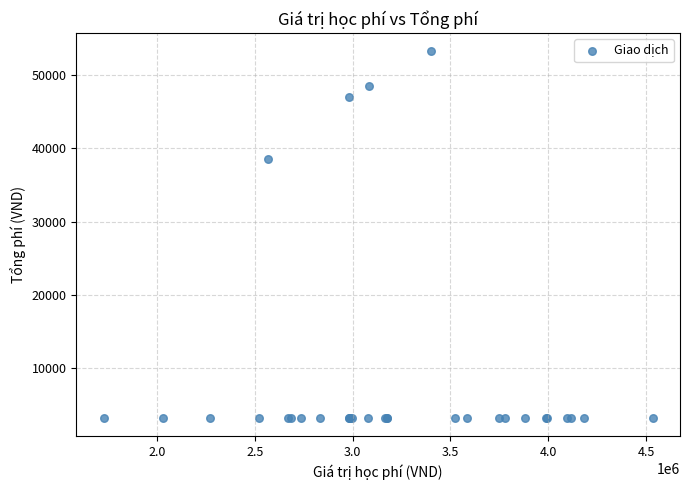

What Y value in the scatter plot is closest to 28250?

38550